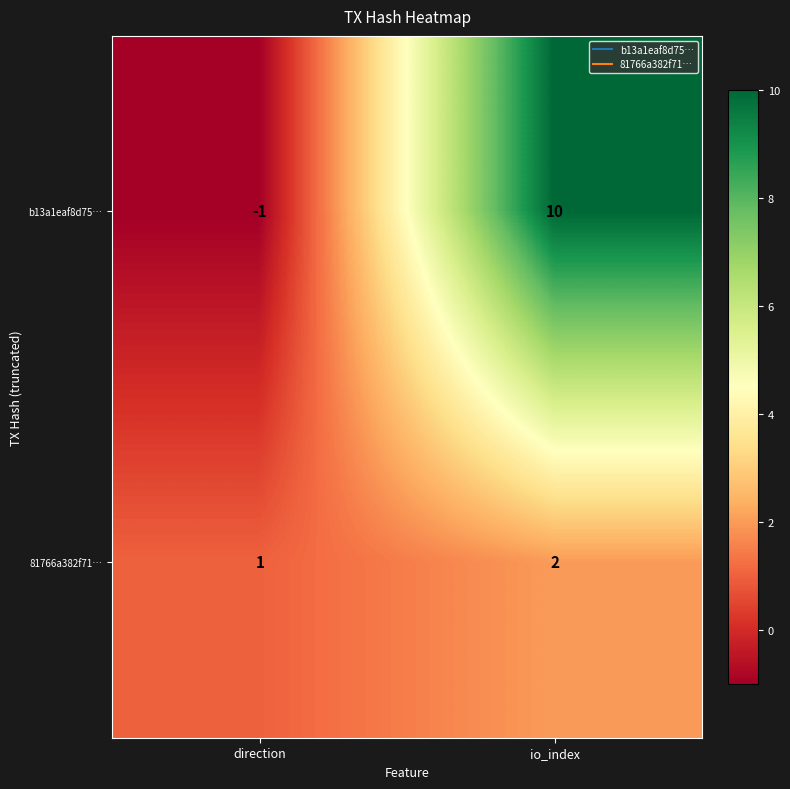

Where is 81766a382f71… nearest to the value 1?

direction